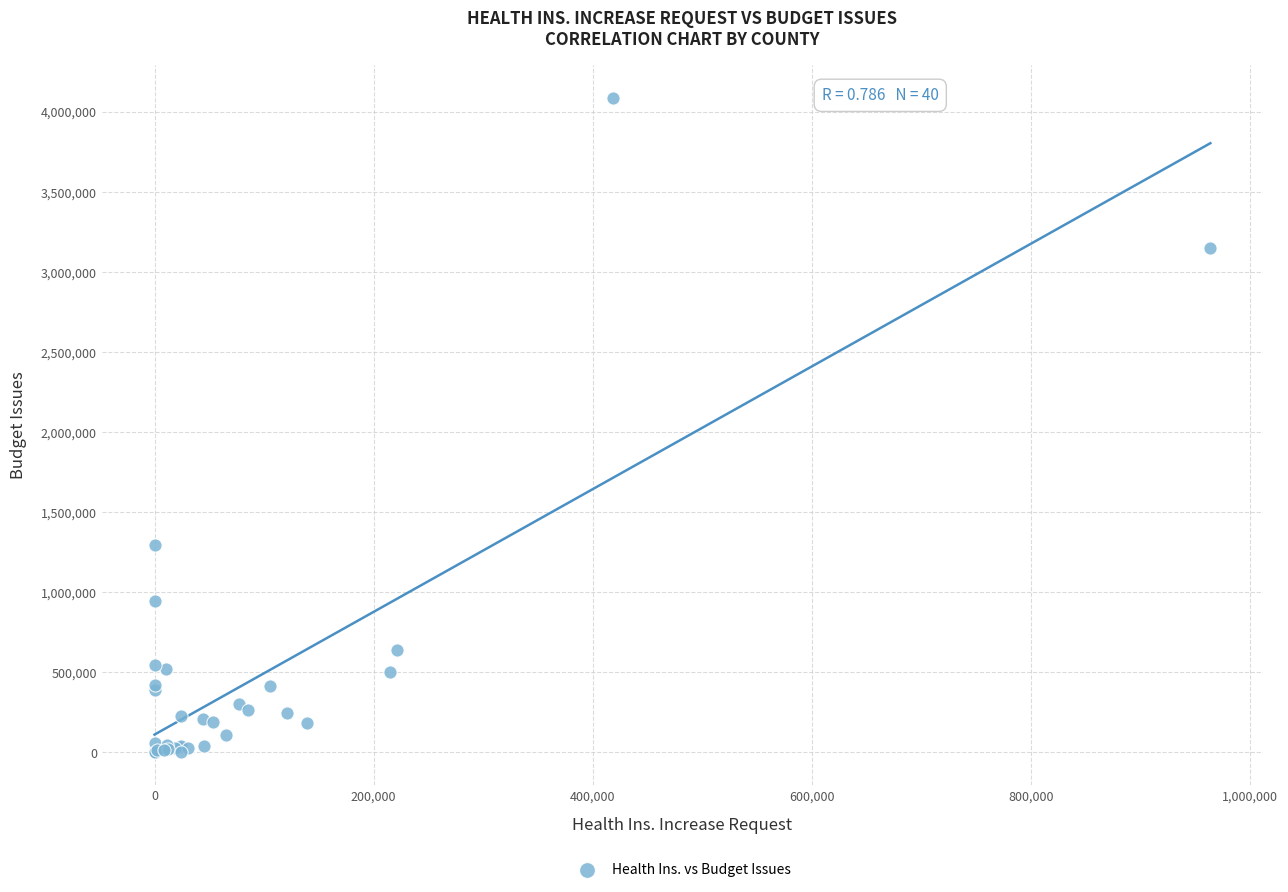

What Y value in the scatter plot is closest to 2042894?

1297803